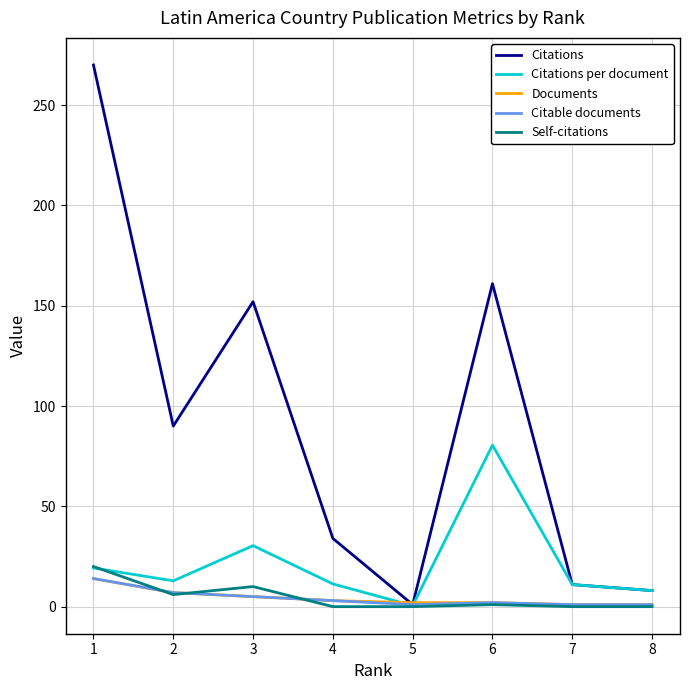

Which series has the largest range (max minus min)?

Citations